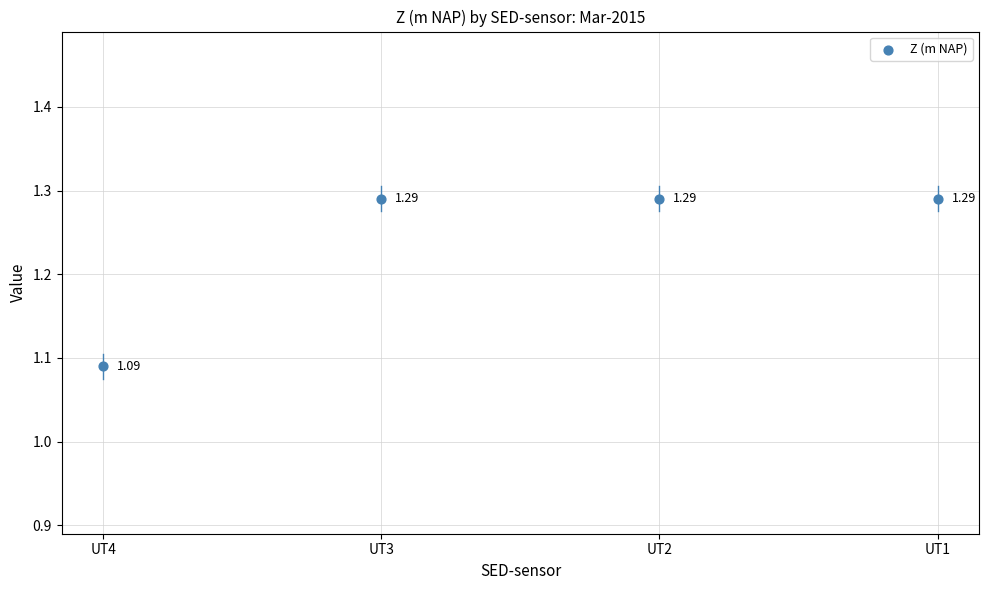

What is the average Y value?

1.2